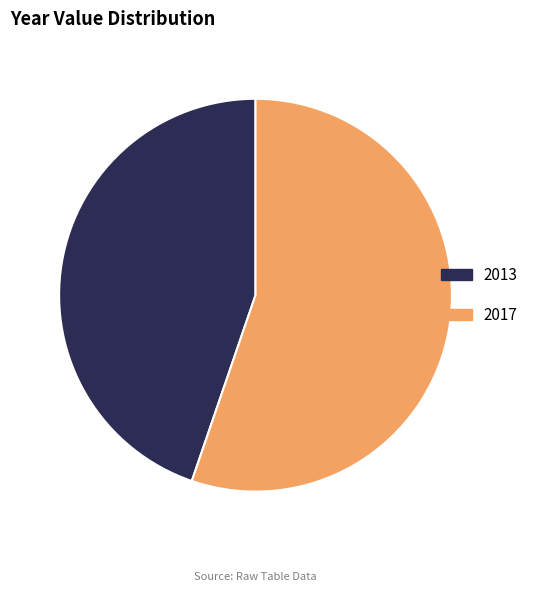

Does 2013 account for over 50% of the chart?

No